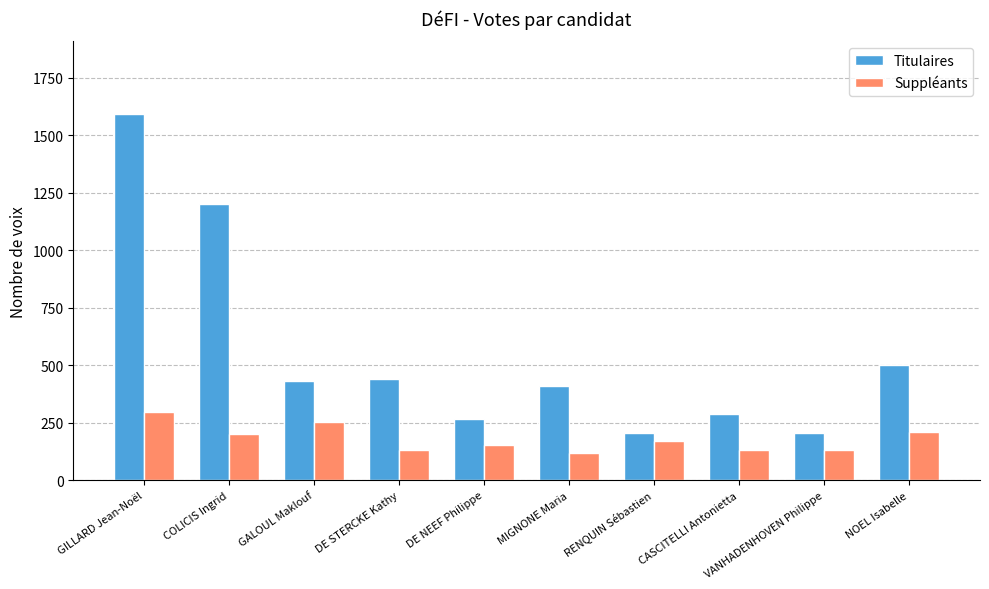

Which series changed the most between MIGNONE Maria and NOEL Isabelle?

Suppléants